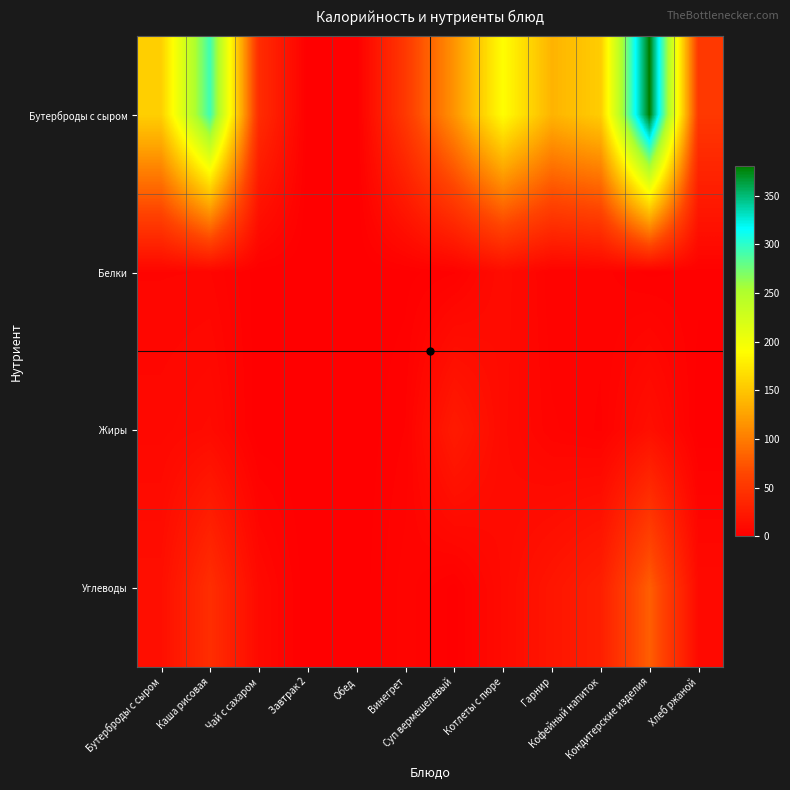

How many distinct data groups are displayed?

4